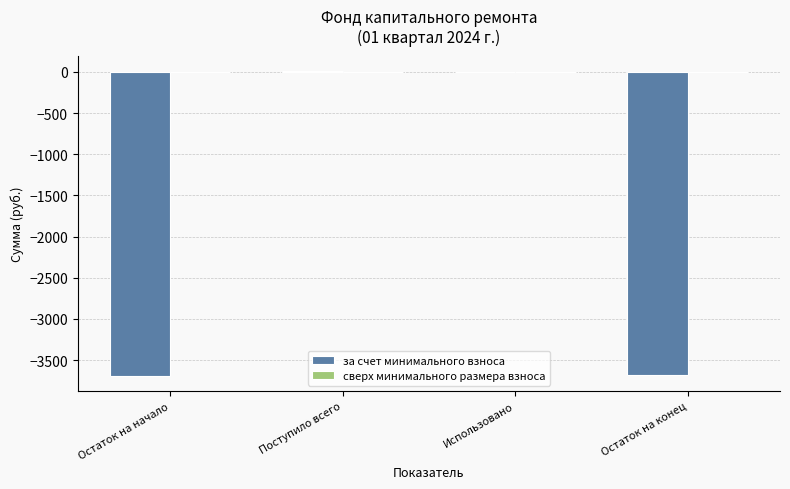

Which has a higher value, Использовано or Остаток на конец?

Использовано